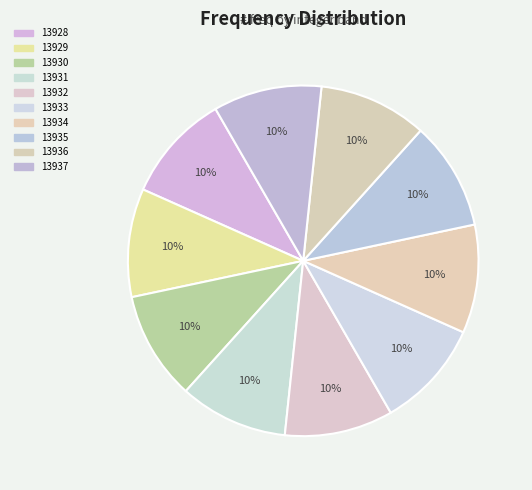

Which category has the smallest portion of the pie?

13928